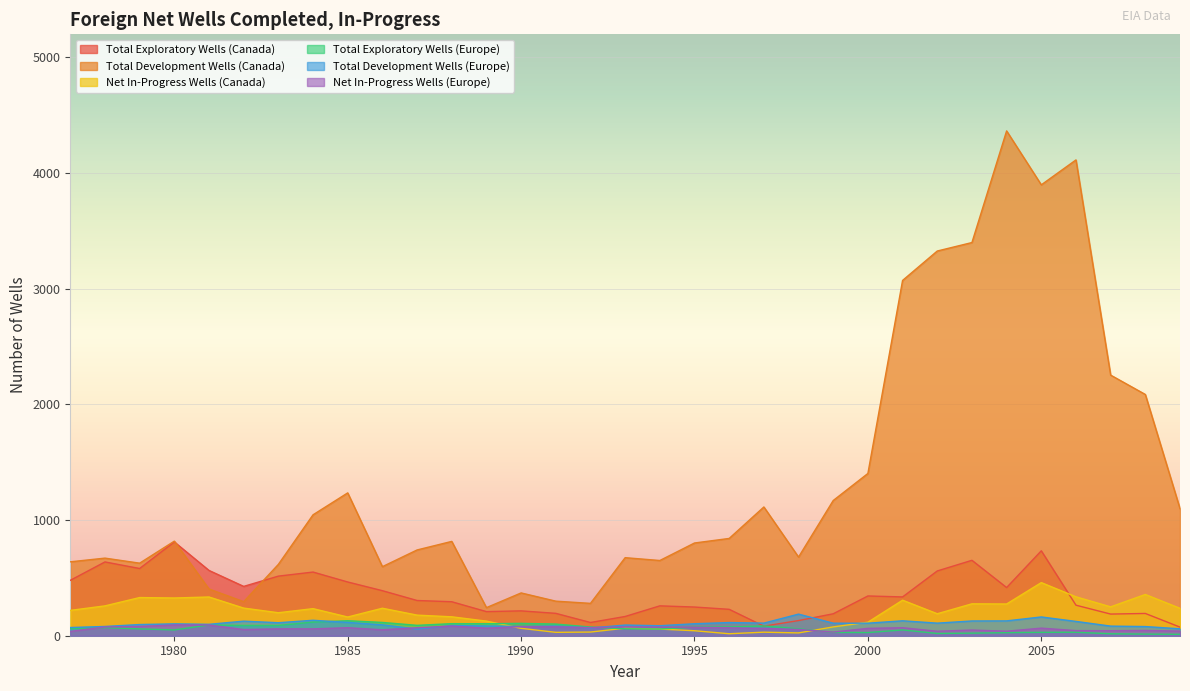

What is the value of the Net In-Progress Wells (Europe) point at the 27th from the left?

49.1